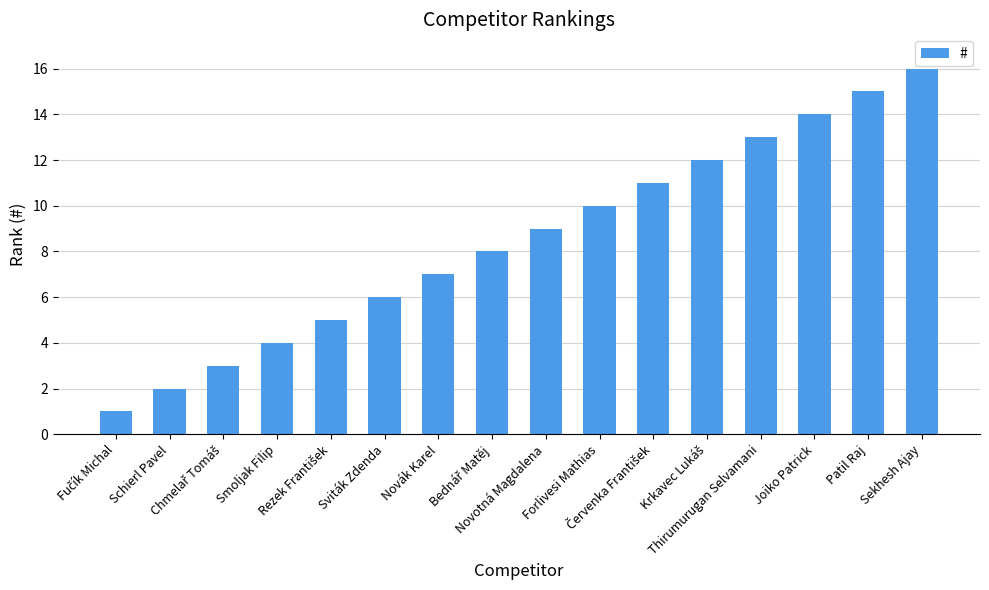

How many distinct data groups are displayed?

1